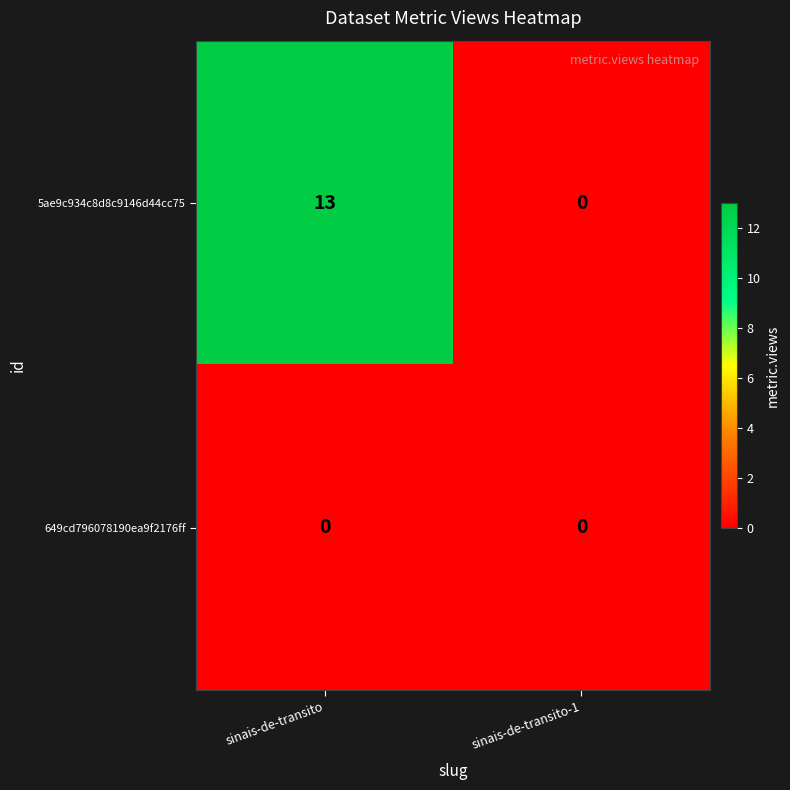

Reading right to left, transcribe all the data shown in this chart.

5ae9c934c8d8c9146d44cc75: sinais-de-transito-1=0	sinais-de-transito=13
649cd796078190ea9f2176ff: sinais-de-transito-1=0	sinais-de-transito=0